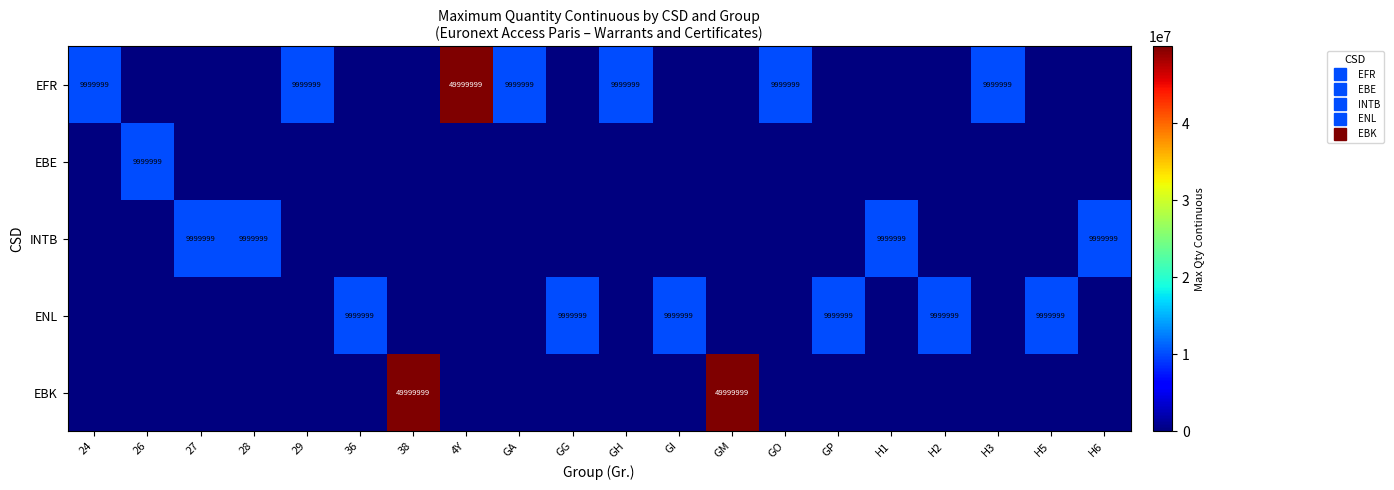

Between GG and GO, which is larger?

GO